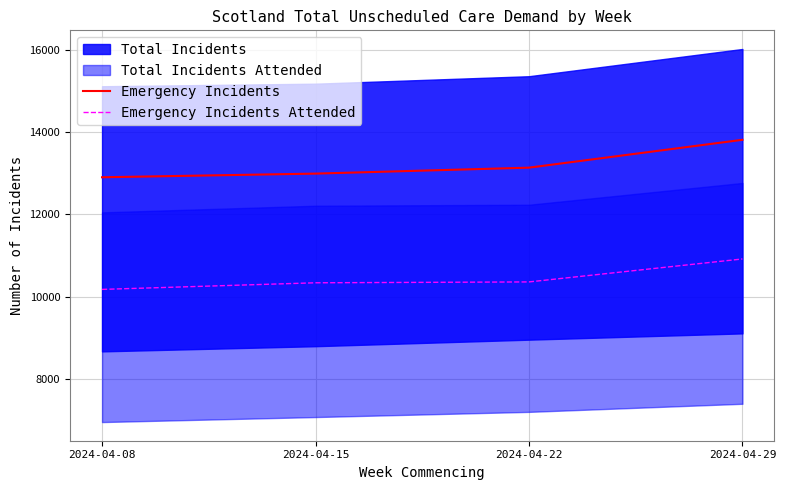

Reading left to right, extract all data points from this chart.

Emergency Incidents: 2024-04-08=12906	2024-04-15=12995	2024-04-22=13140	2024-04-29=13818
Emergency Incidents Attended: 2024-04-08=10176	2024-04-15=10337	2024-04-22=10358	2024-04-29=10917